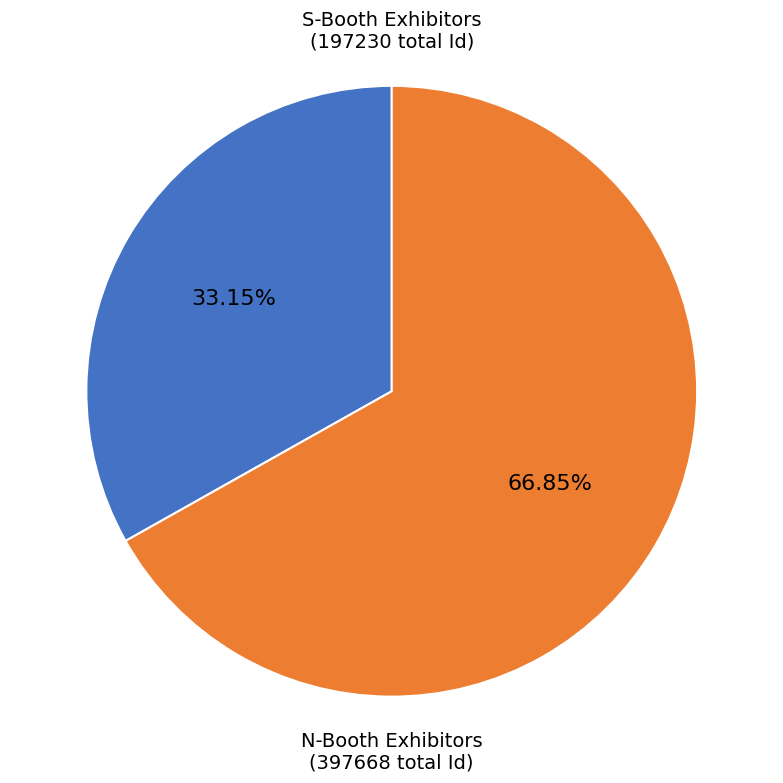

Between N-Booth Exhibitors and S-Booth Exhibitors, which is larger?

N-Booth Exhibitors